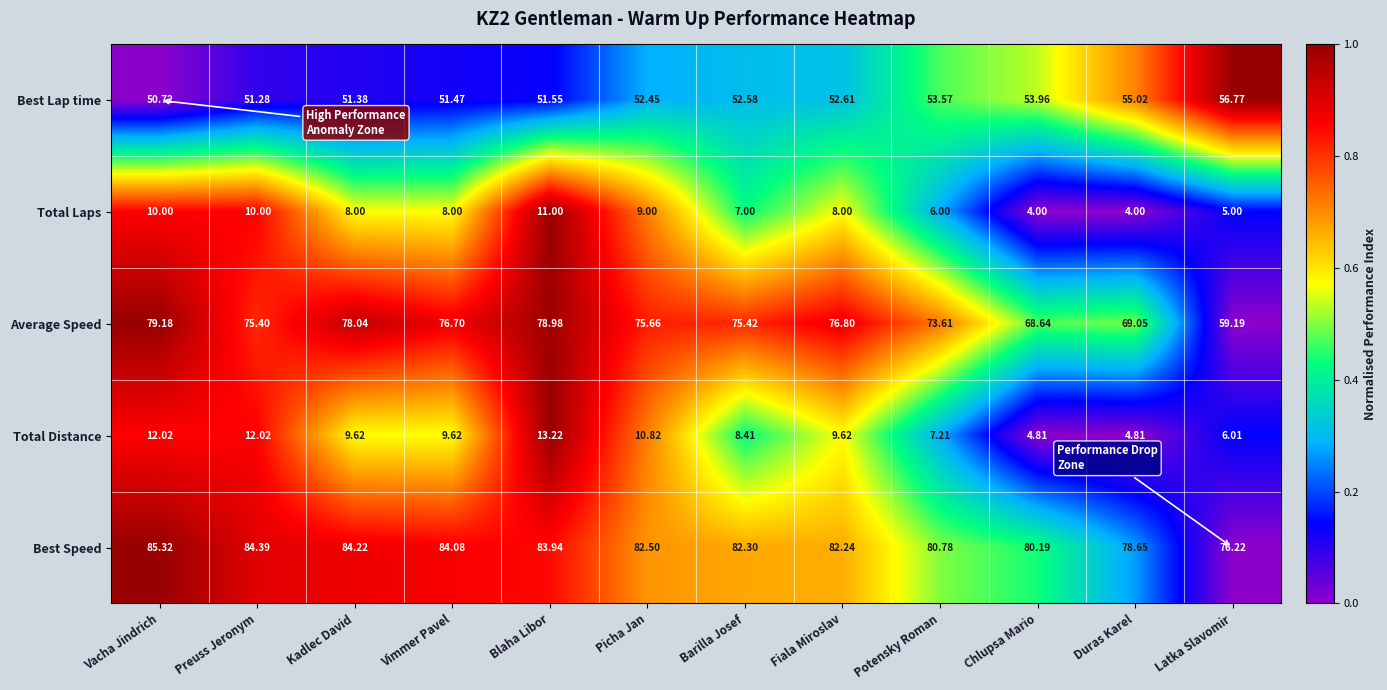

List the series in order of their peak value, lowest first.

Total Laps, Total Distance, Best Lap time, Average Speed, Best Speed